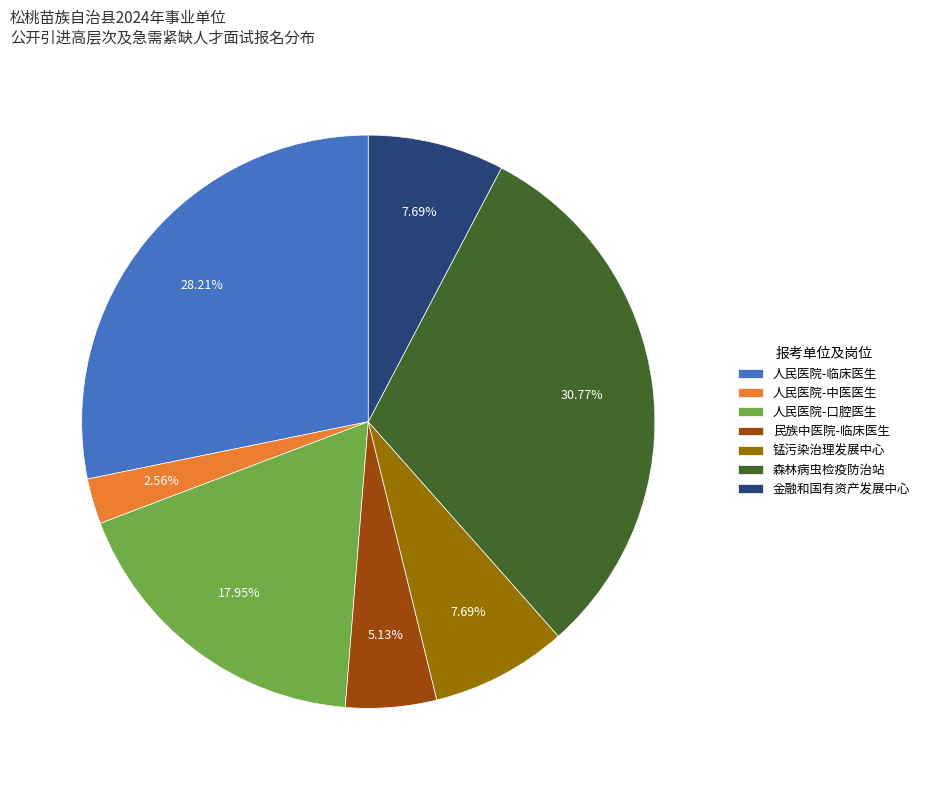

Which category has the smallest portion of the pie?

人民医院-中医医生